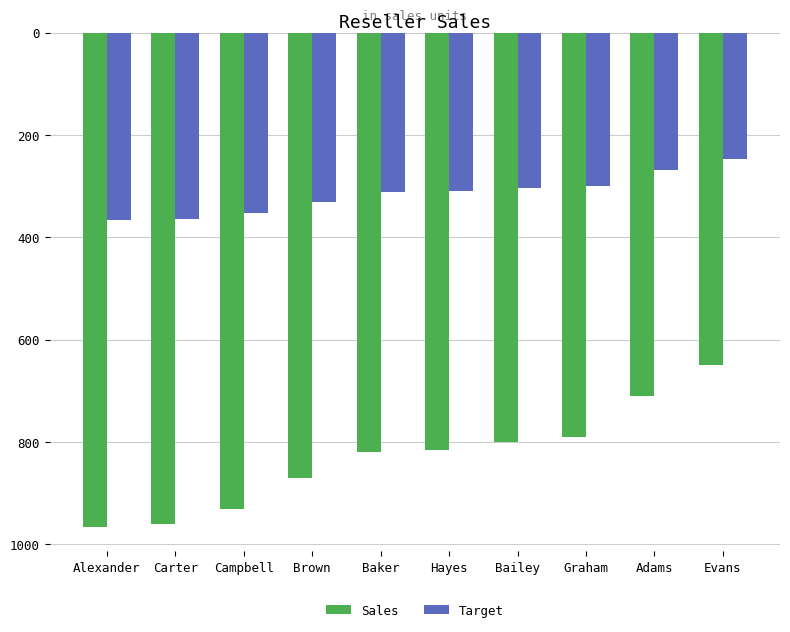

What is the label of the 2nd bar from the left?

Carter